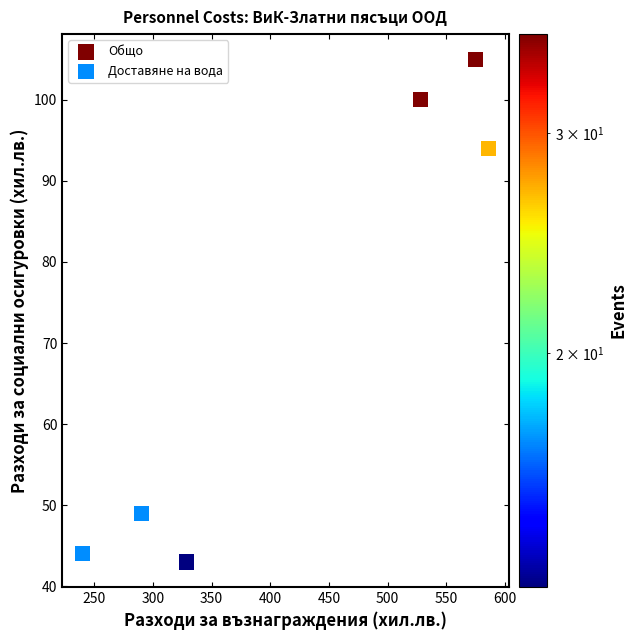

Which series has the largest Y range (max minus min)?

Общо